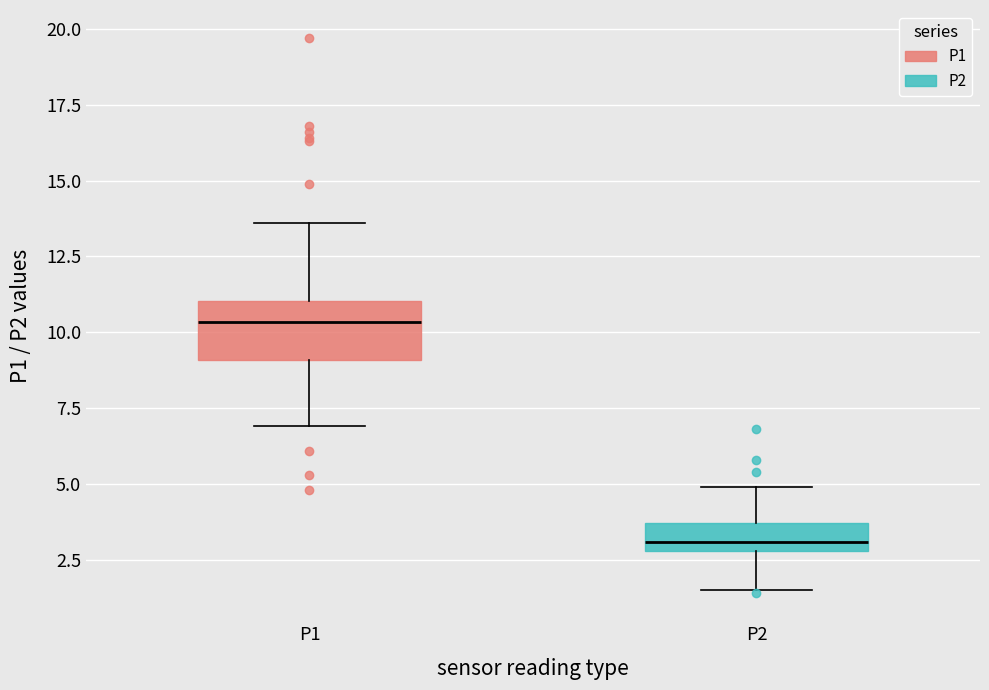

Which box is the tallest, from its lower edge to its upper edge?

P1